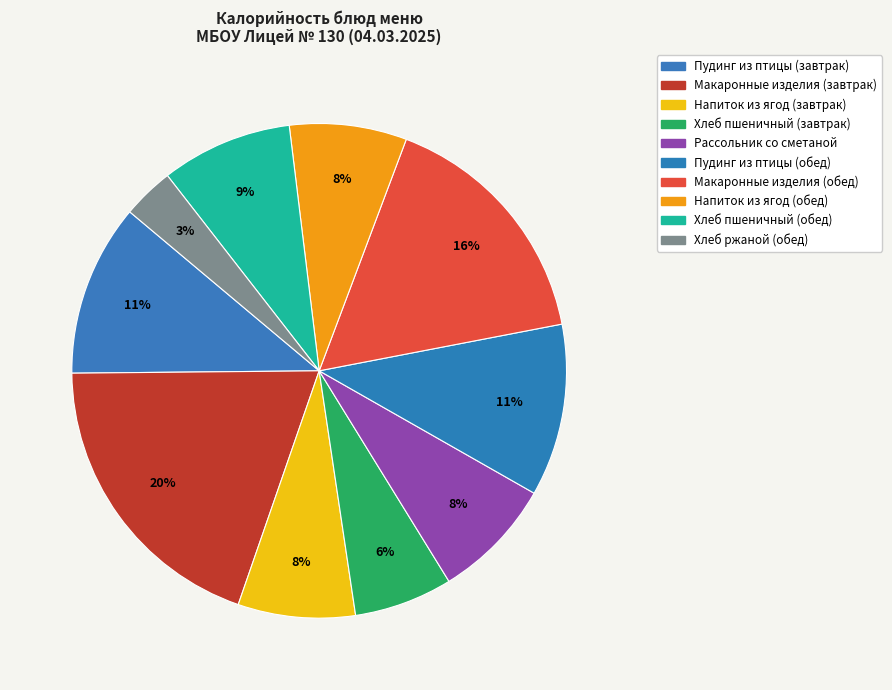

Between Пудинг из птицы (завтрак) and Пудинг из птицы (обед), which is larger?

Пудинг из птицы (завтрак)